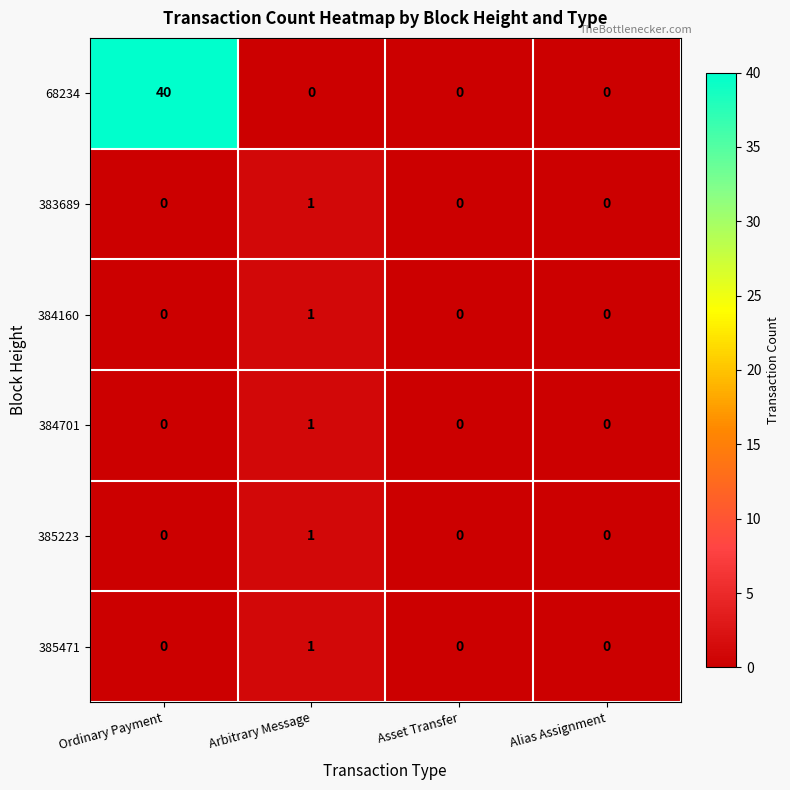

What is the difference between the highest and lowest values at Ordinary Payment?

40